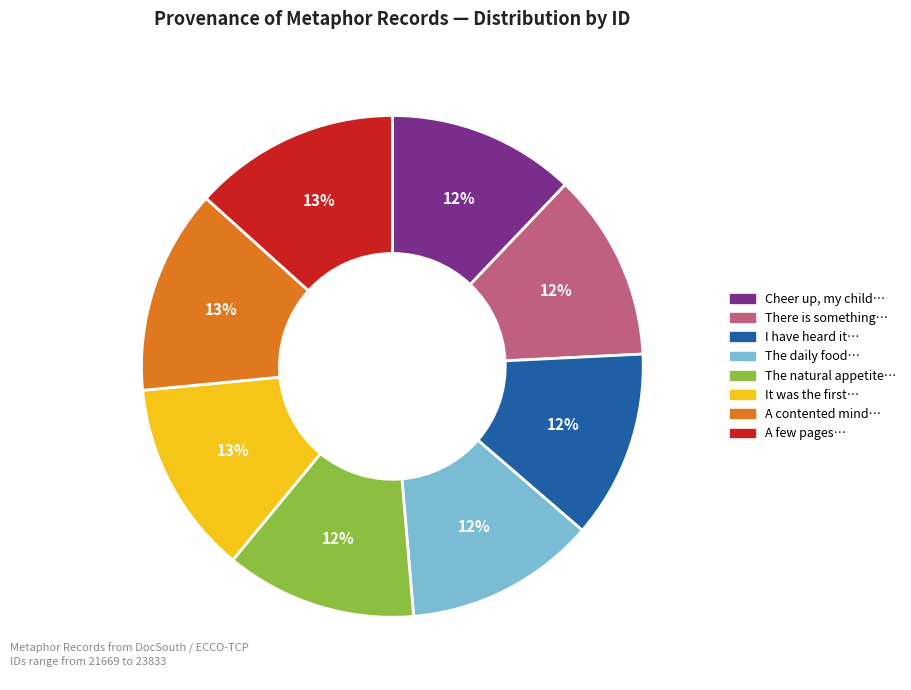

To the nearest percent, what is the average slice percentage?

12%